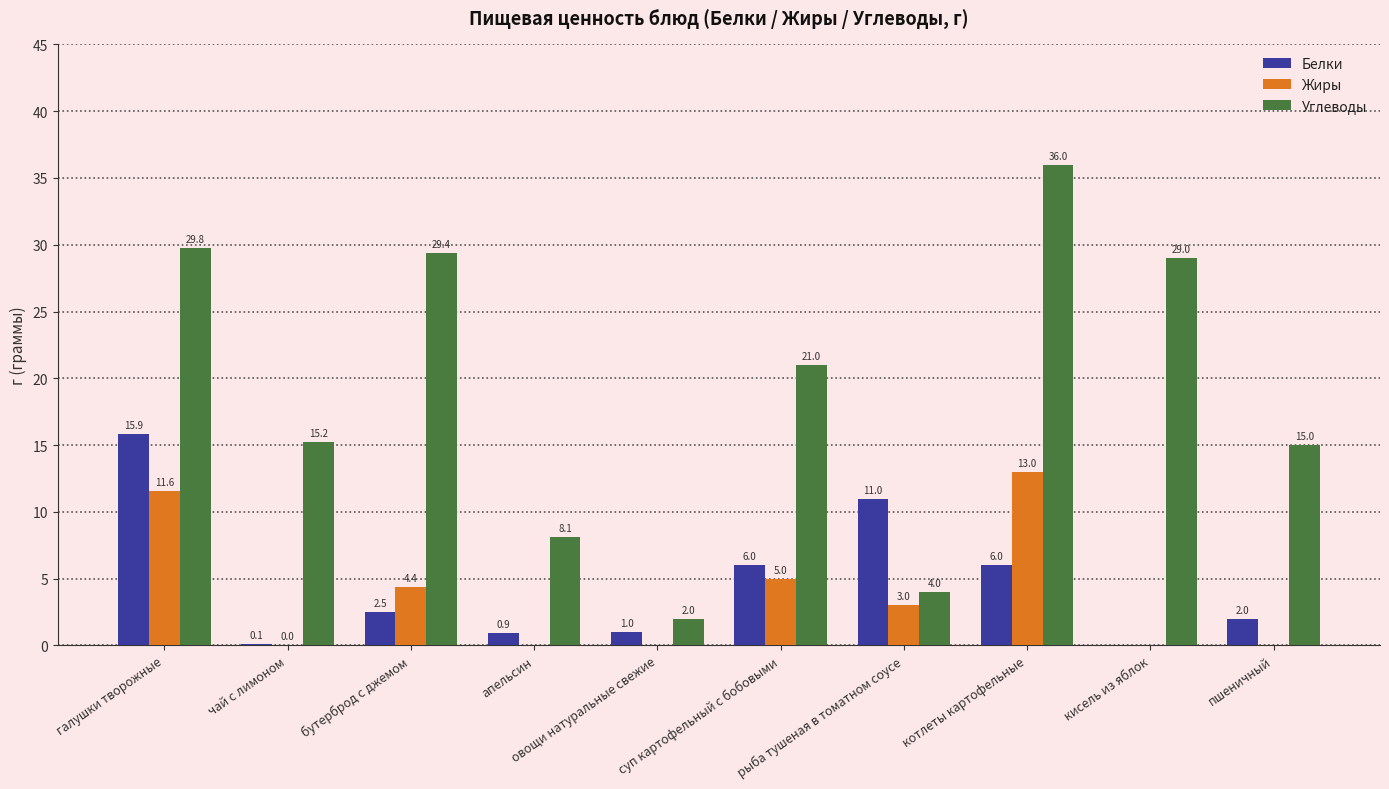

What is the approximate value of Углеводы at галушки творожные?

29.8